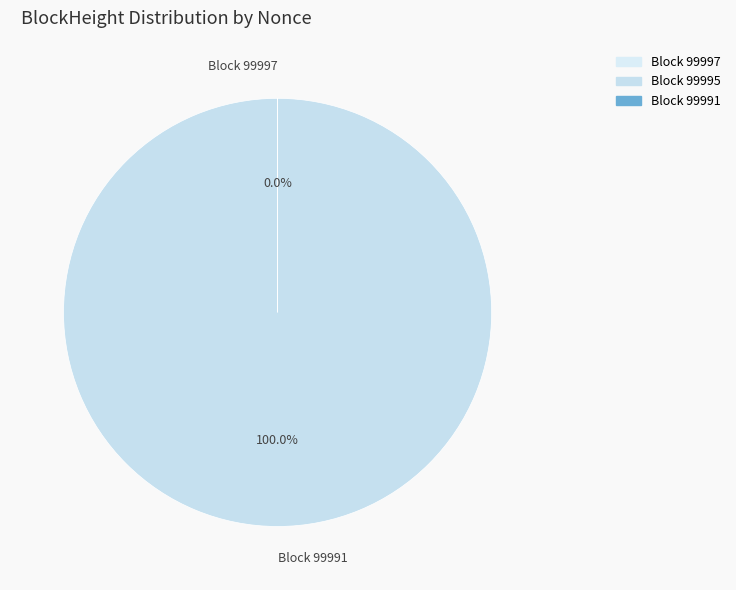

Which slice is the largest?

Block 99991